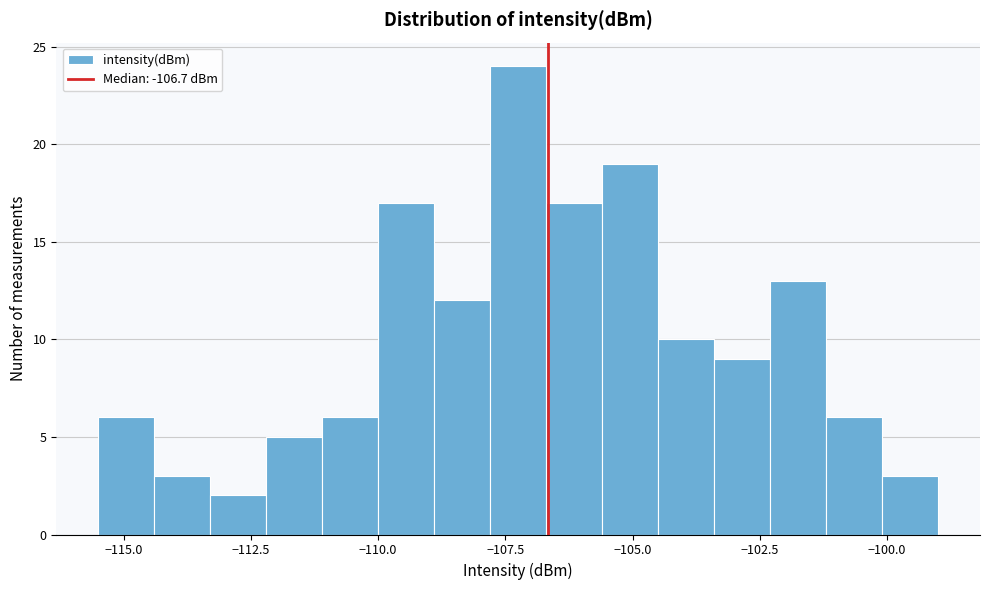

Around what value on the x-axis is the tallest bar? Give the approximate position of its centre, as read against the axis.

-107.0